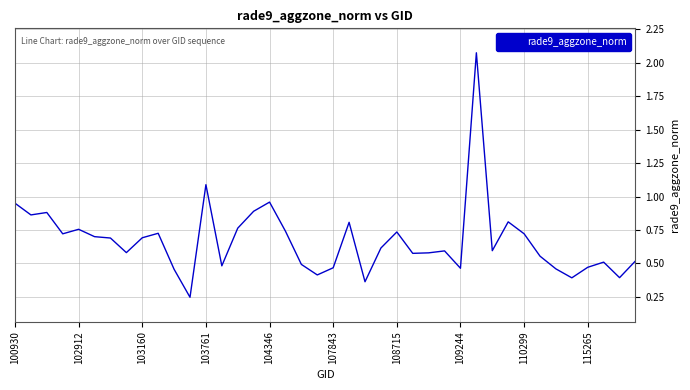

What is the difference between the maximum and minimum values?

1.8